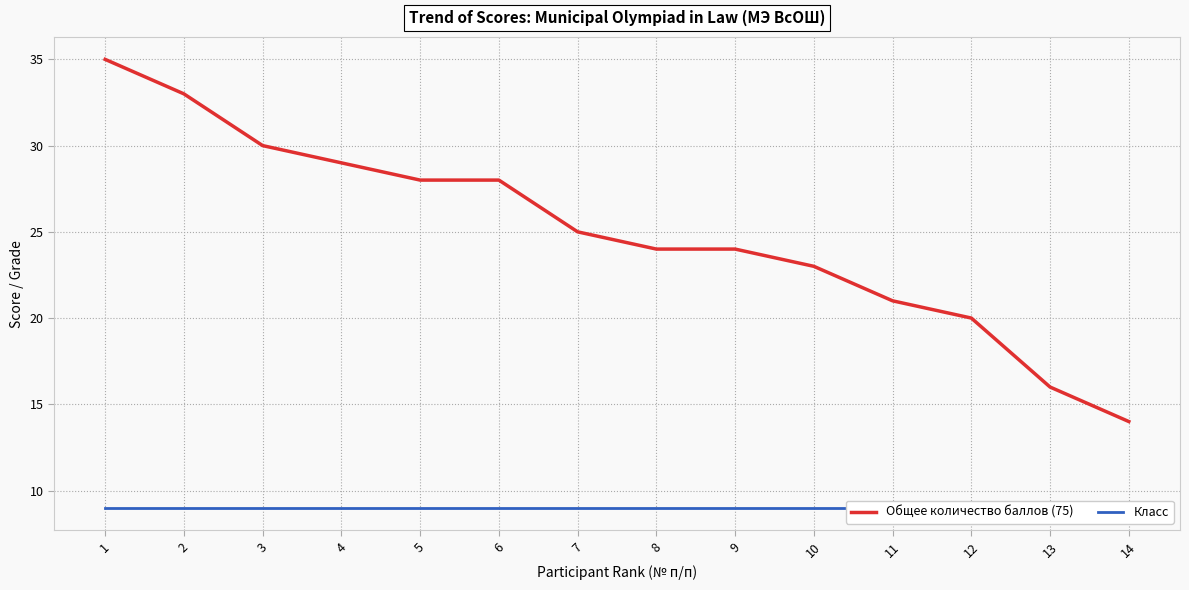

At how many categories does at least one series exceed 31?

2